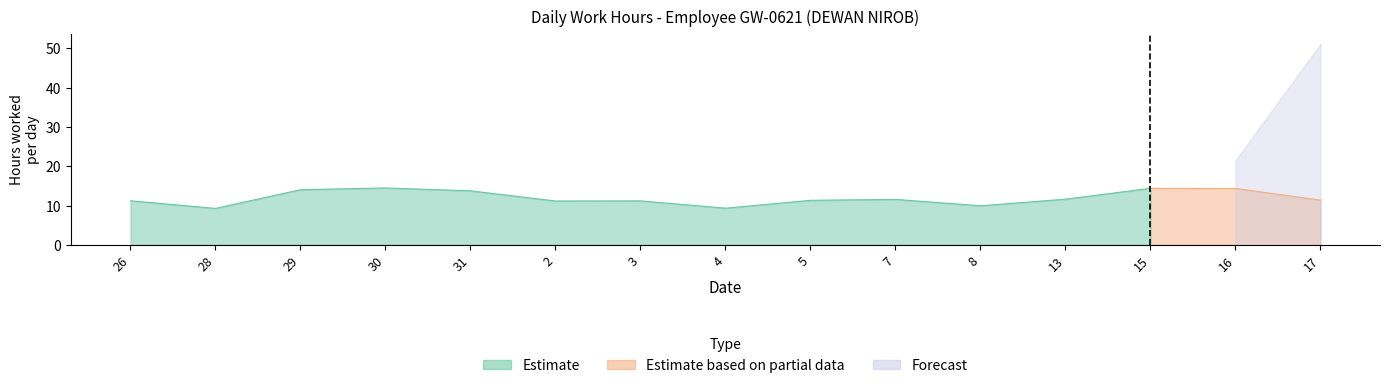

At which category does Estimate reach its first local peak?

30